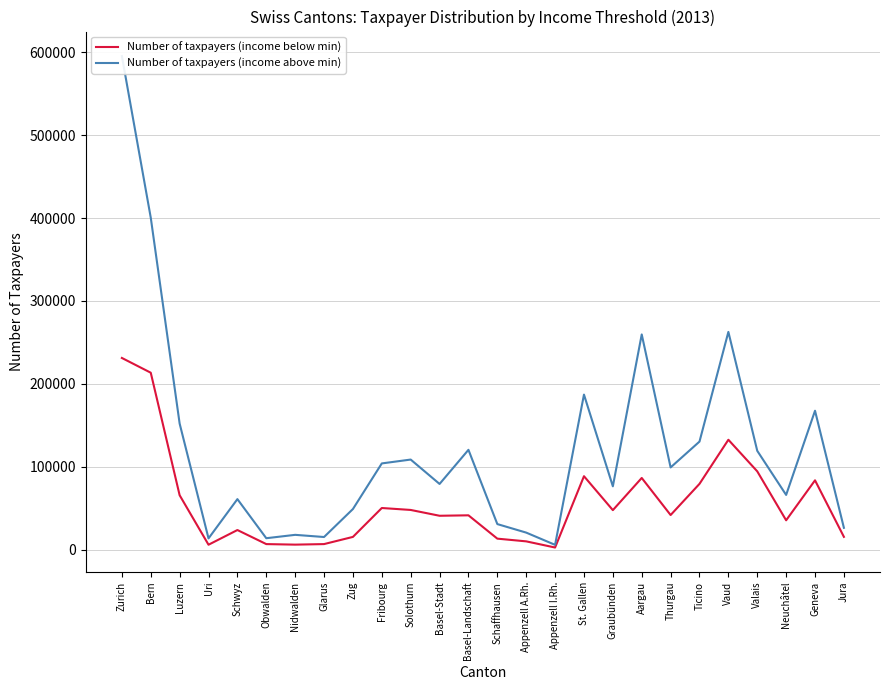

Which series changed the most between Nidwalden and Zug?

Number of taxpayers (income above min)